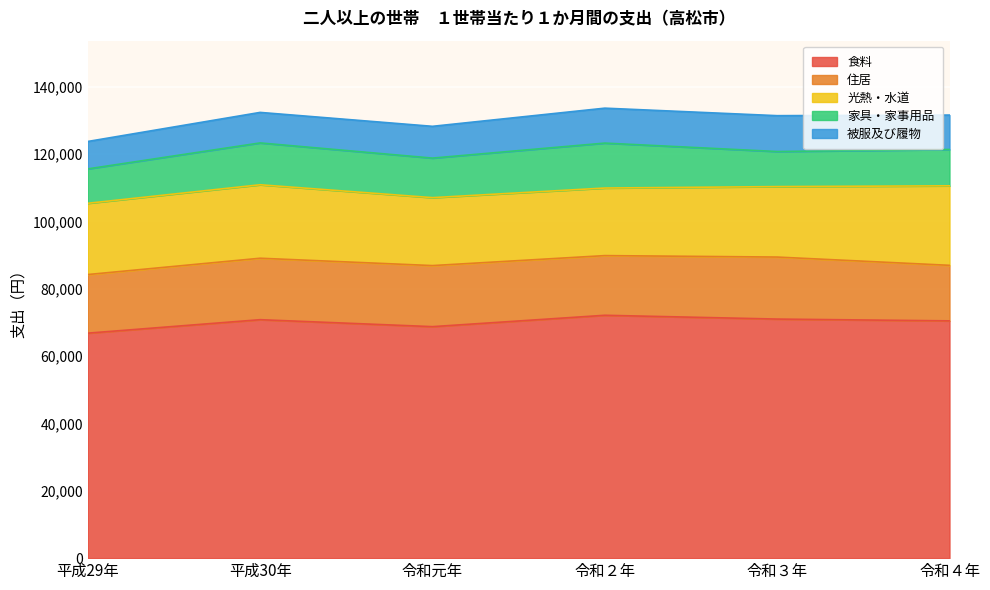

What is the lowest value of the 食料 series?

66797